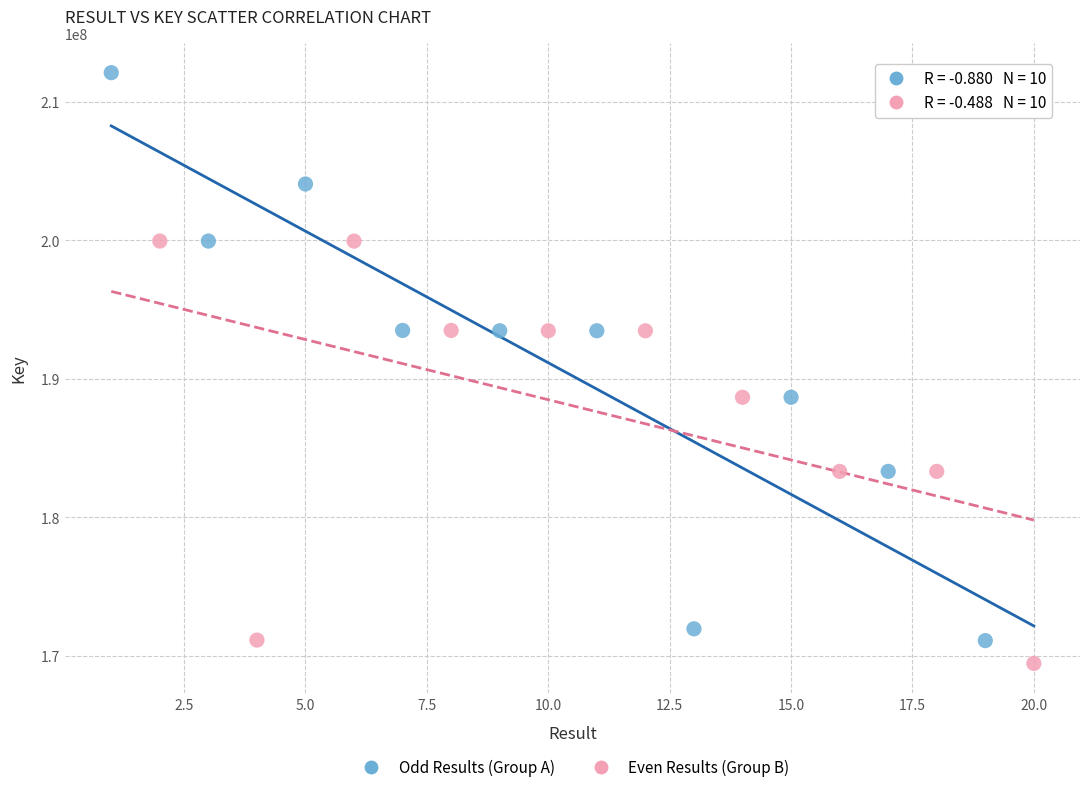

What are all the series names shown in the legend?

Odd Results (Group A), Even Results (Group B)